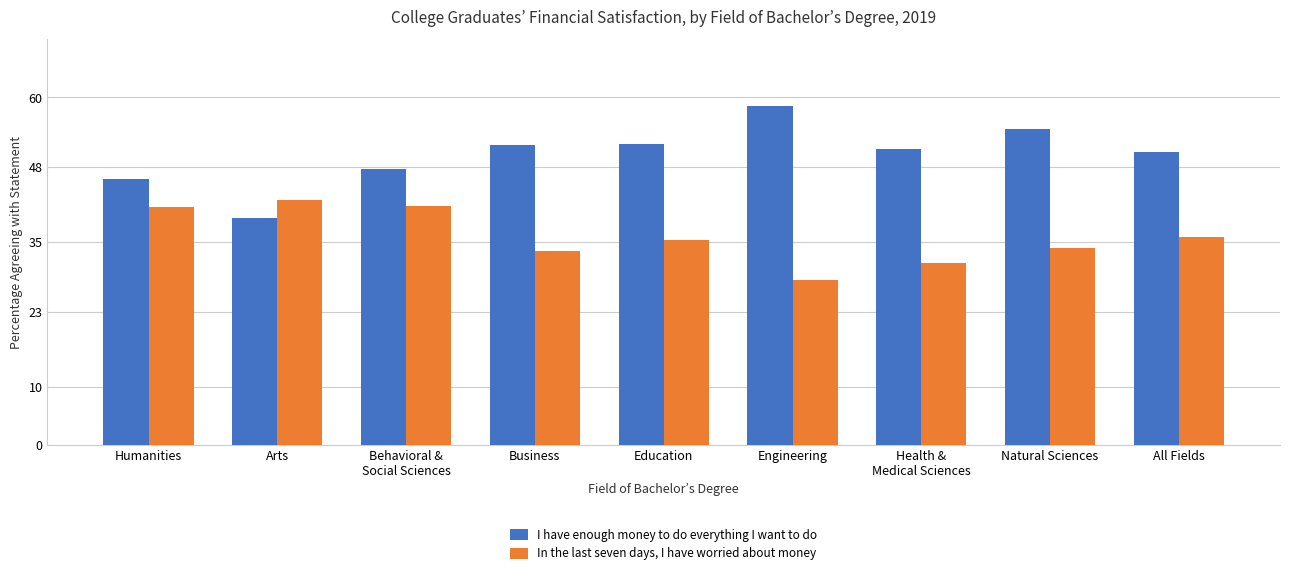

What position from the right is Health &
Medical Sciences?

3